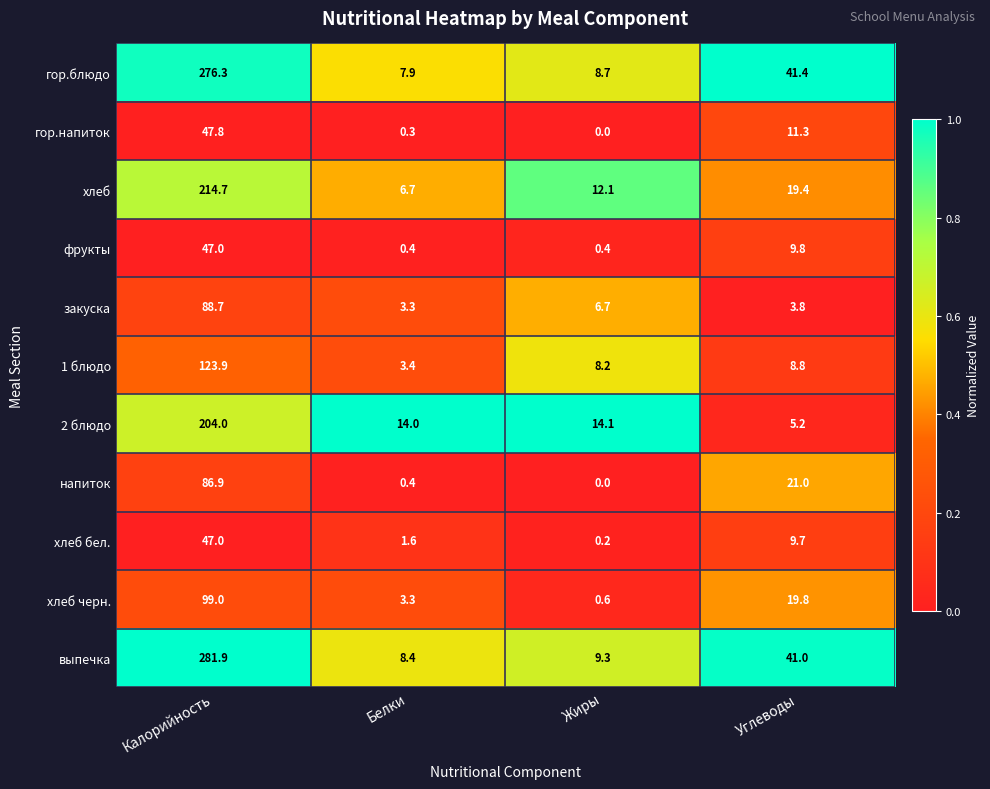

Where is 1 блюдо nearest to the value 63?

Углеводы